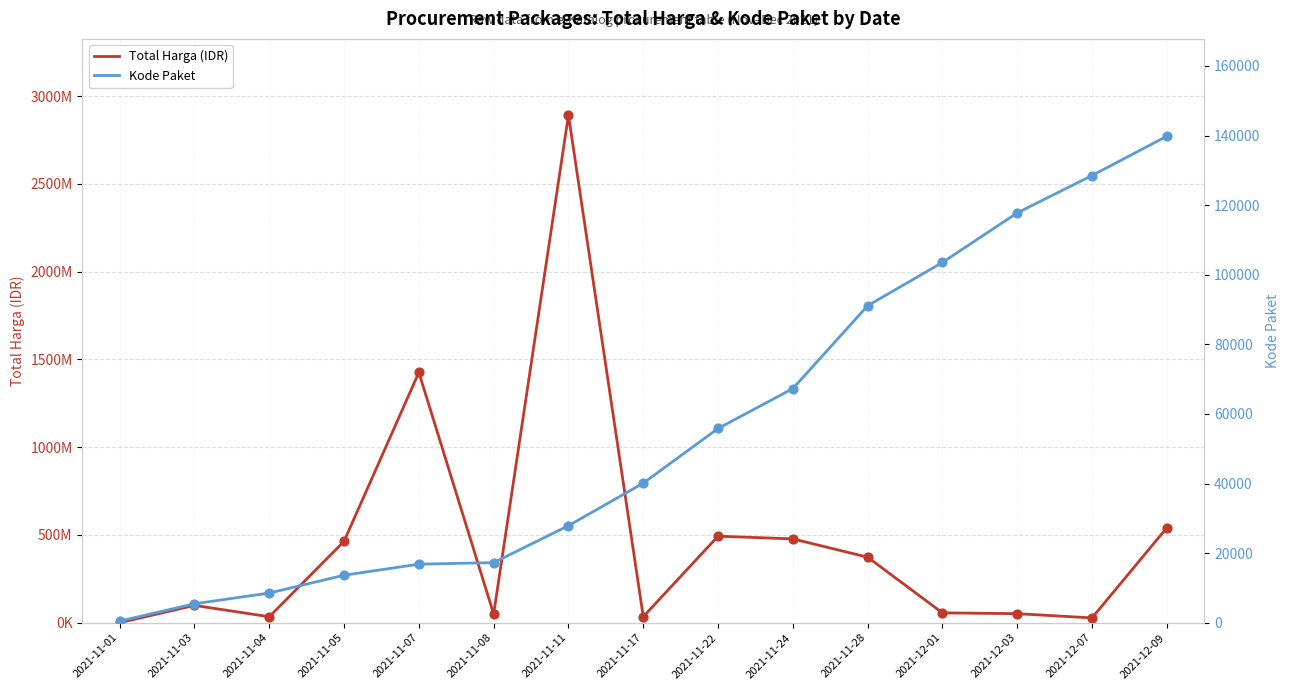

At which category is the sum across all series the highest?

2021-11-11